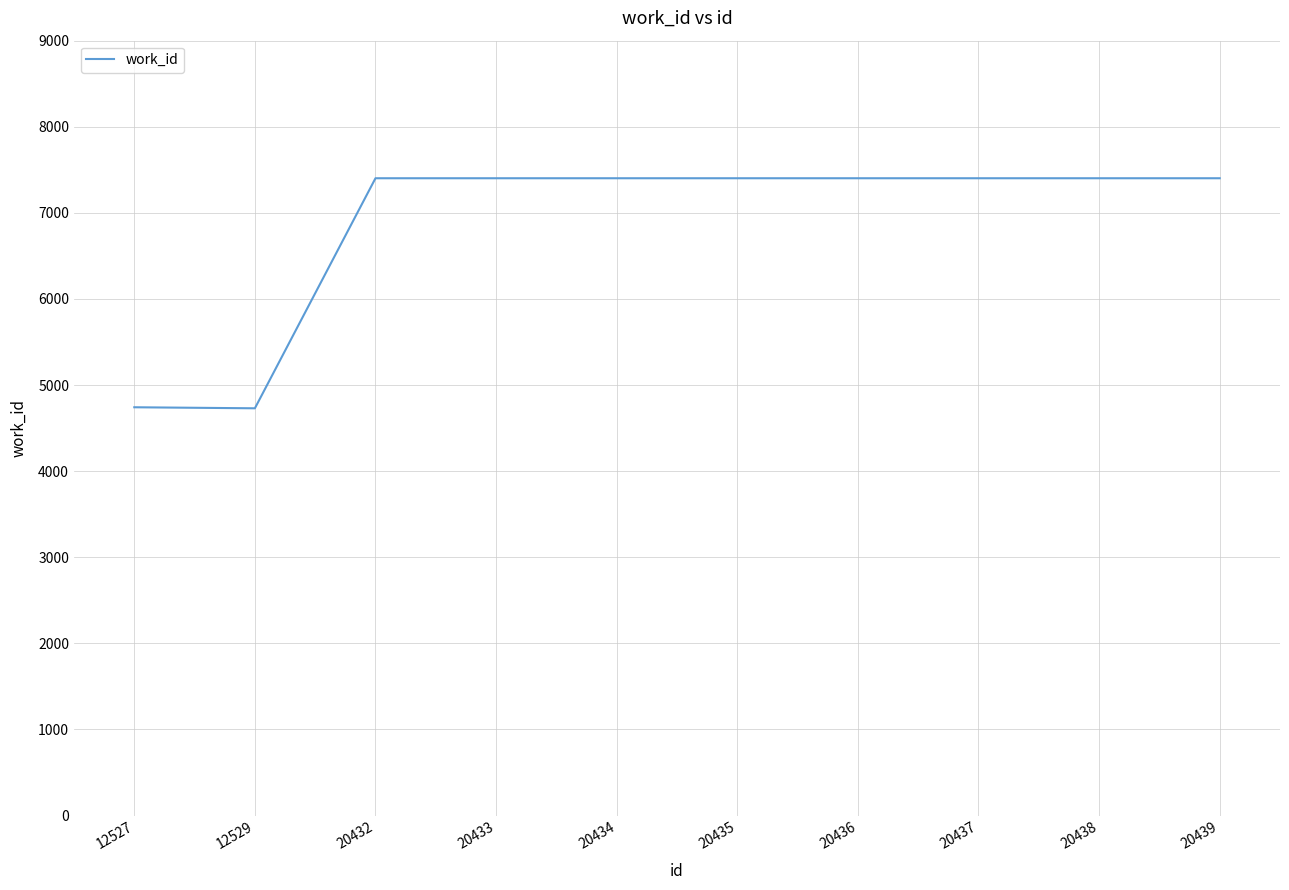

Approximately how many times larger is the value at 20436 compared to 20434?

1.0